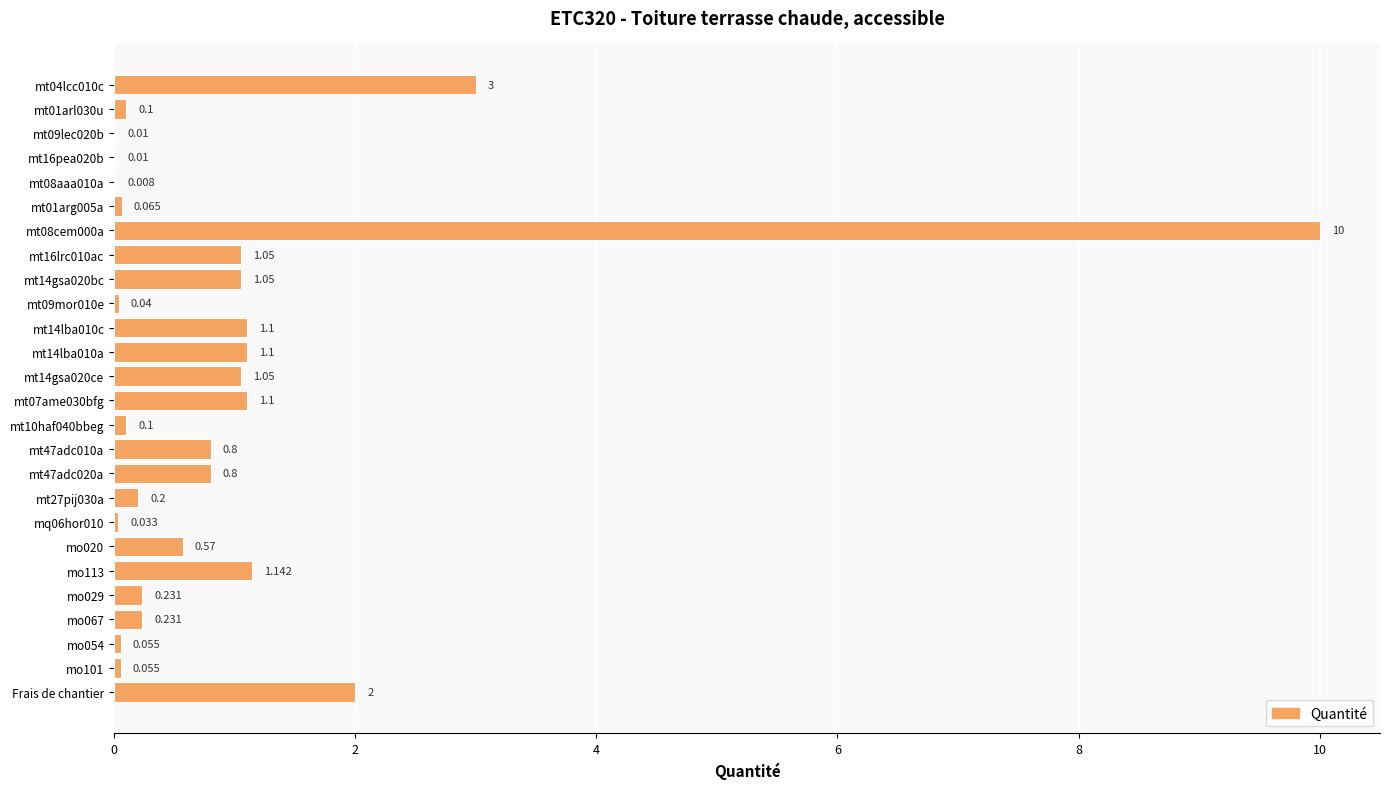

Are the bars horizontal?

Yes